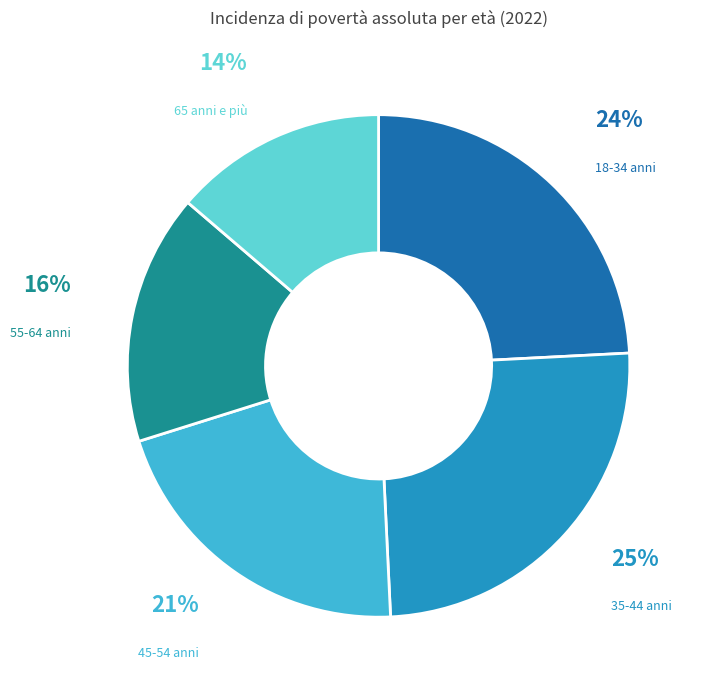

To the nearest percent, what portion does 35-44 anni represent?

25%